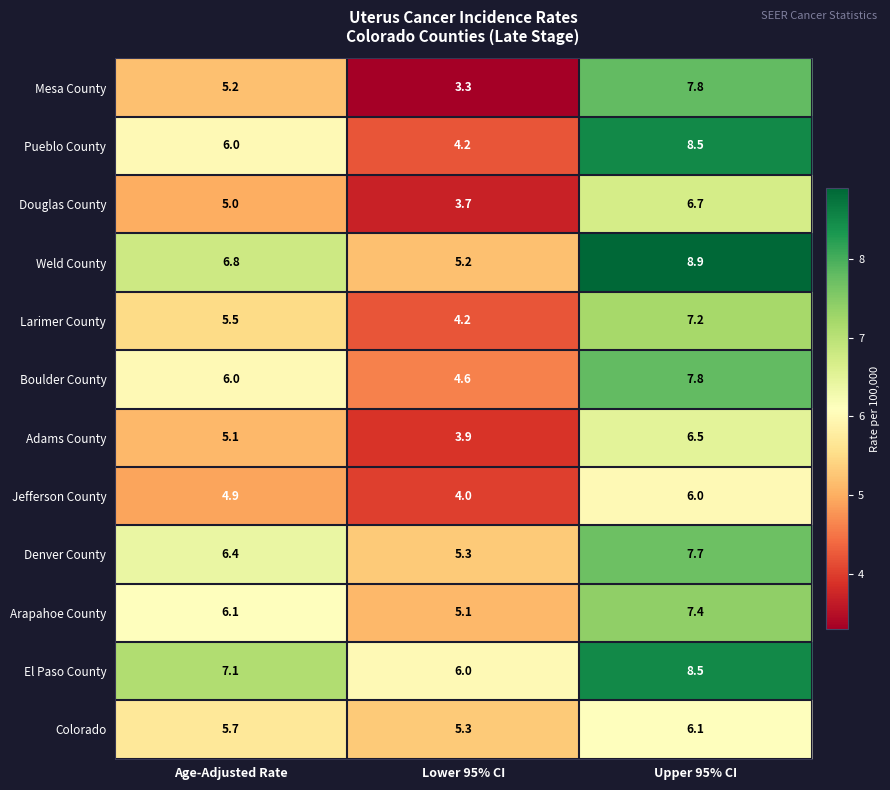

Which series changed the most between Age-Adjusted Rate and Lower 95% CI?

Mesa County